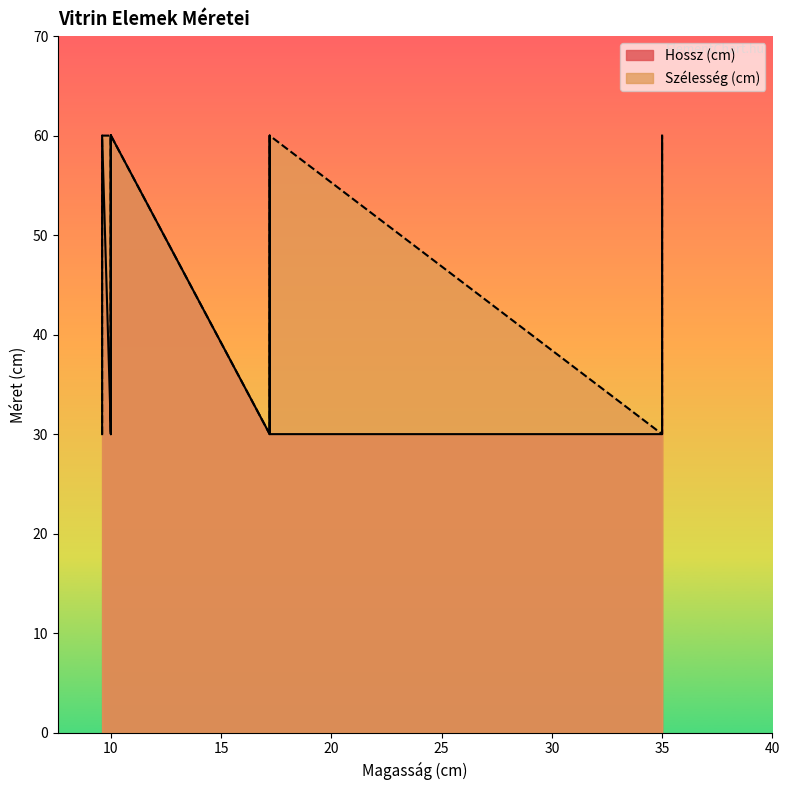

How many values in the Hossz (cm) series exceed 30?

7